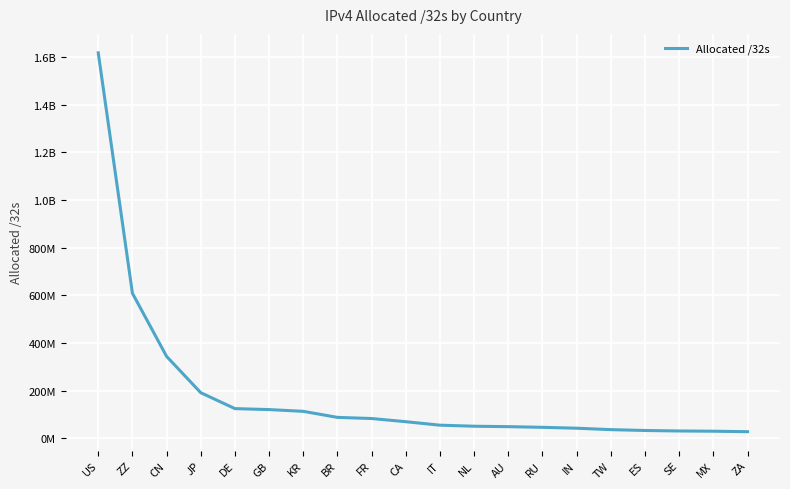

True or false: the data has more than 1 interior local peaks.

False